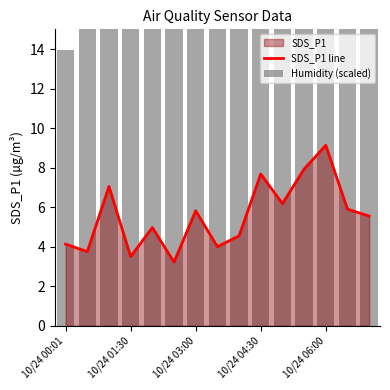

How many categories are shown in the chart?

15